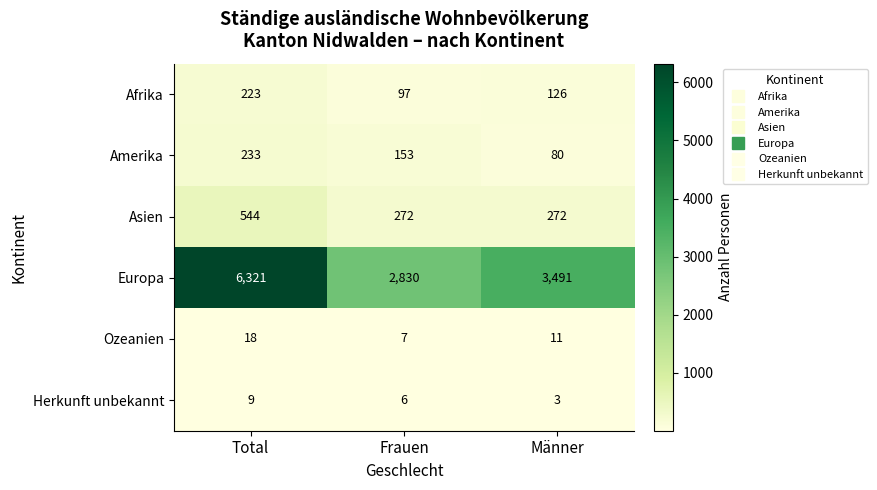

What is the greatest value displayed?

6321